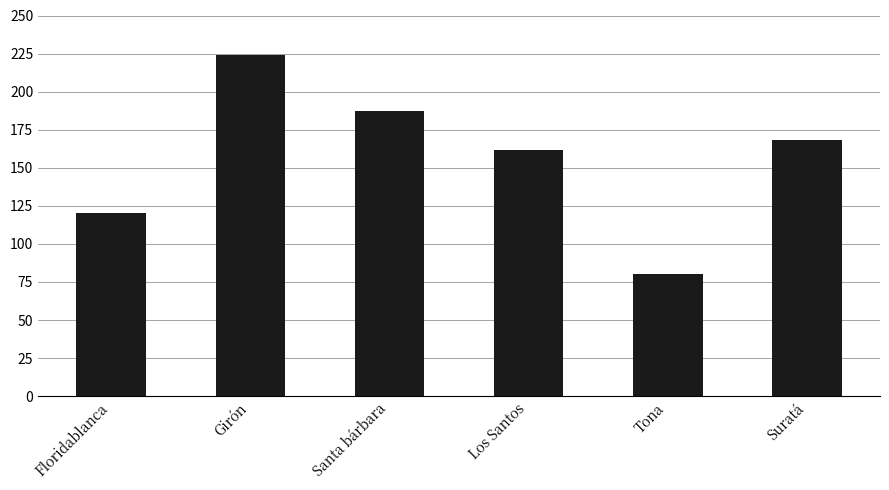

Which label corresponds to the largest value in the chart?

Girón